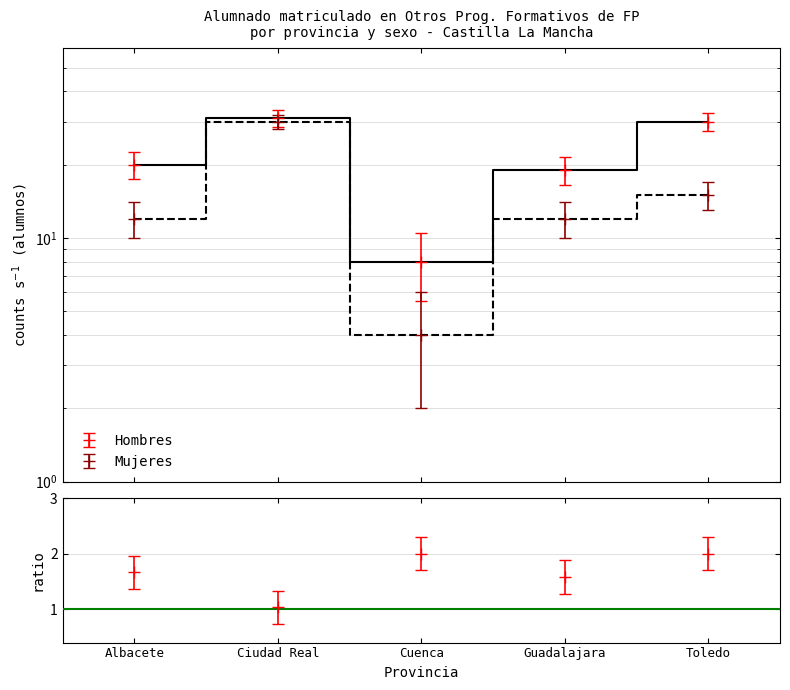

List the series in order of their overall mean, highest first.

Hombres, Mujeres